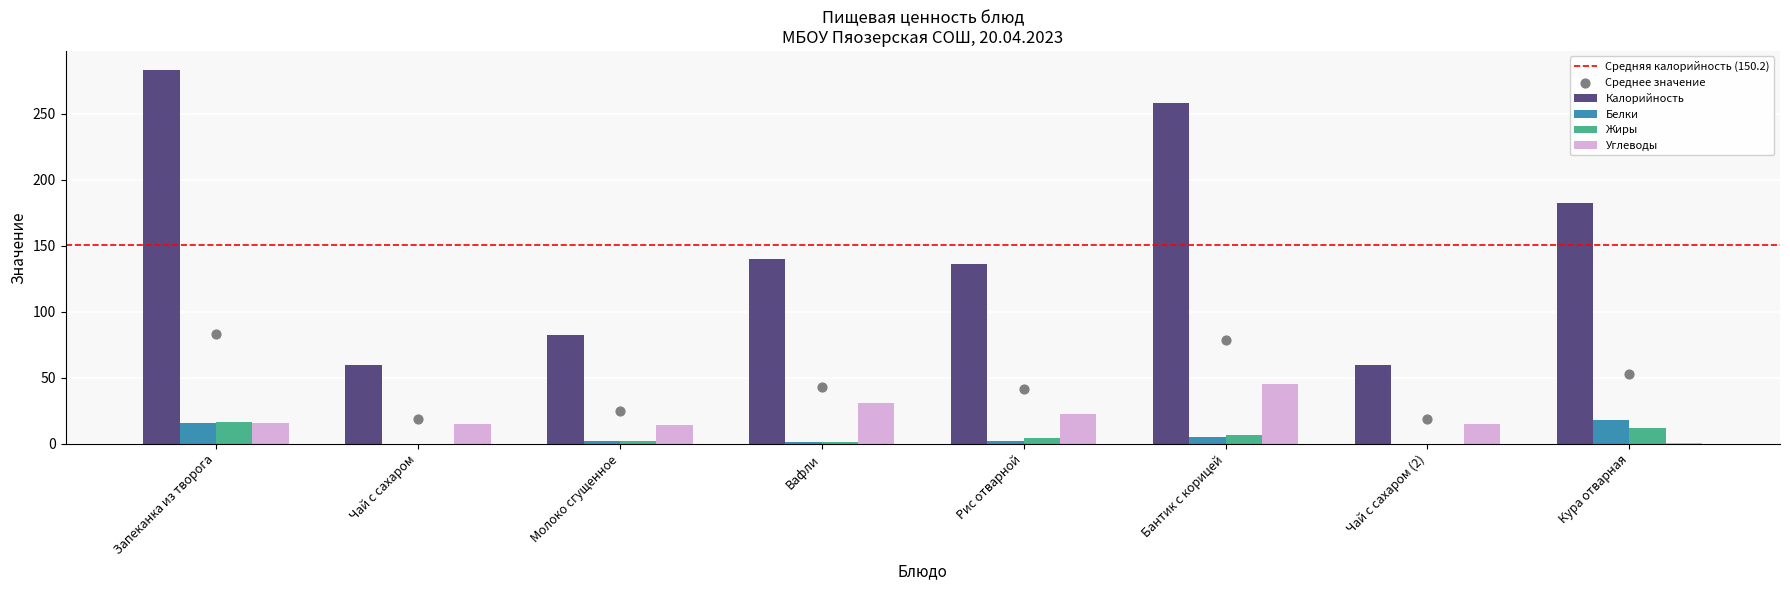

Which series reaches the minimum Y coordinate?

Жиры